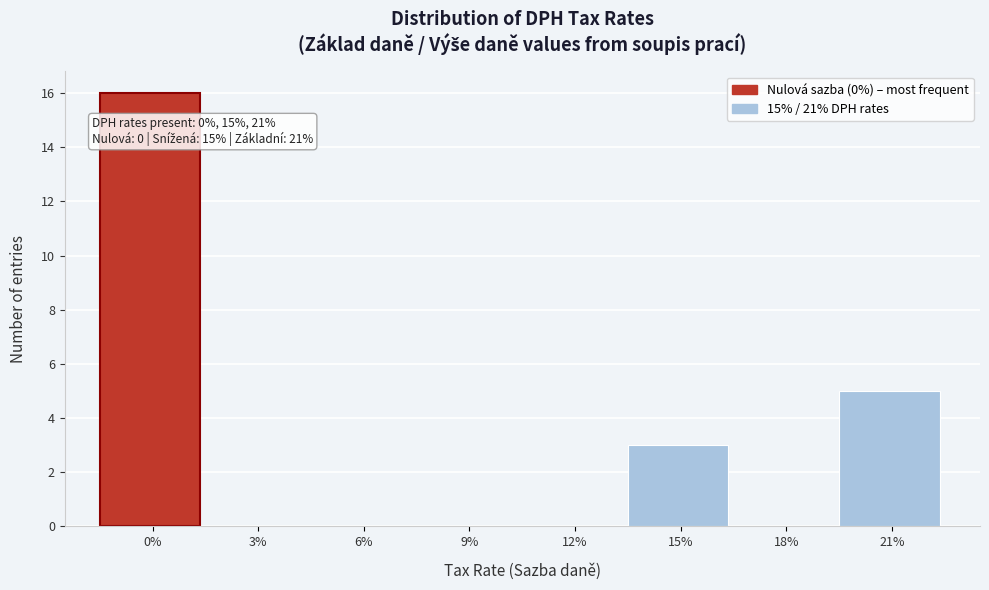

Reading left to right, list all the values displayed in this chart.

0%=16	3%=0	6%=0	9%=0	12%=0	15%=3	18%=0	21%=5